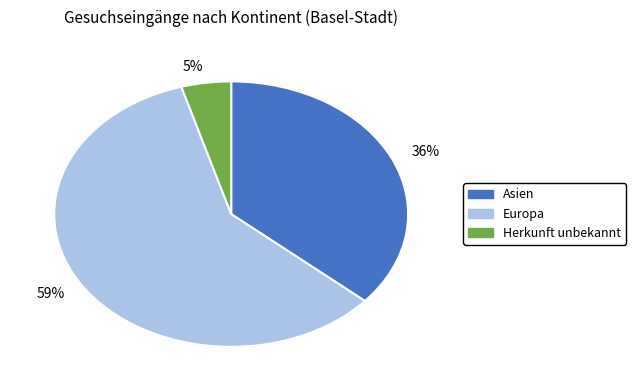

To the nearest percent, what portion does Herkunft unbekannt represent?

5%